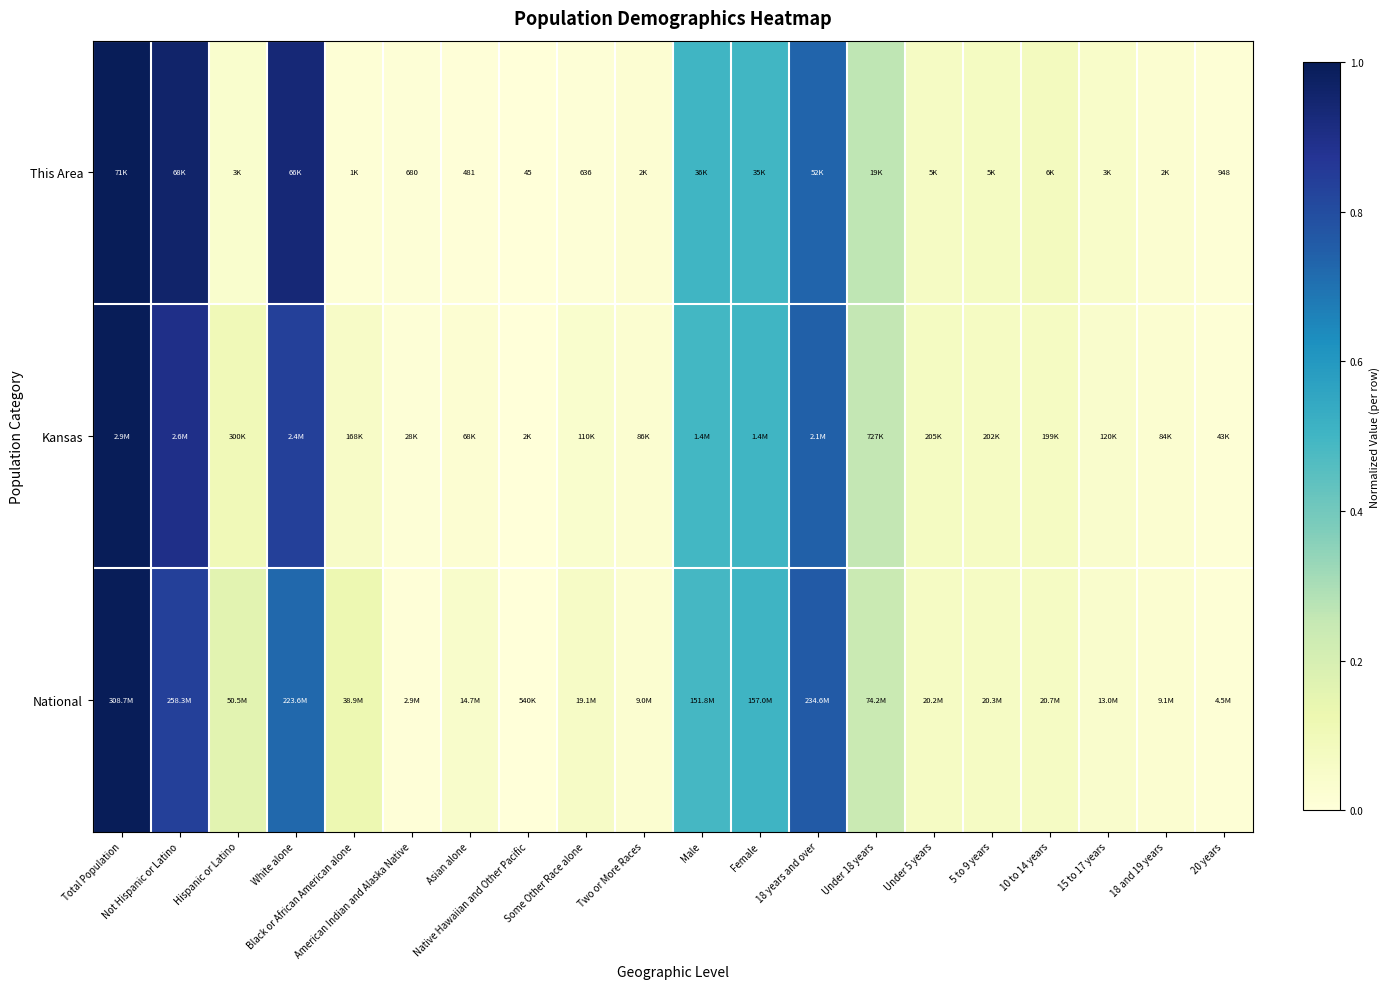

Count the number of categories in the chart.

20